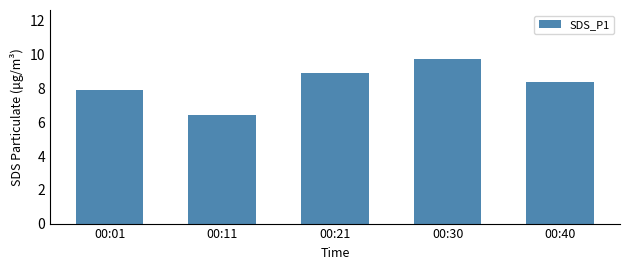

What is the maximum value shown in the chart?

9.7